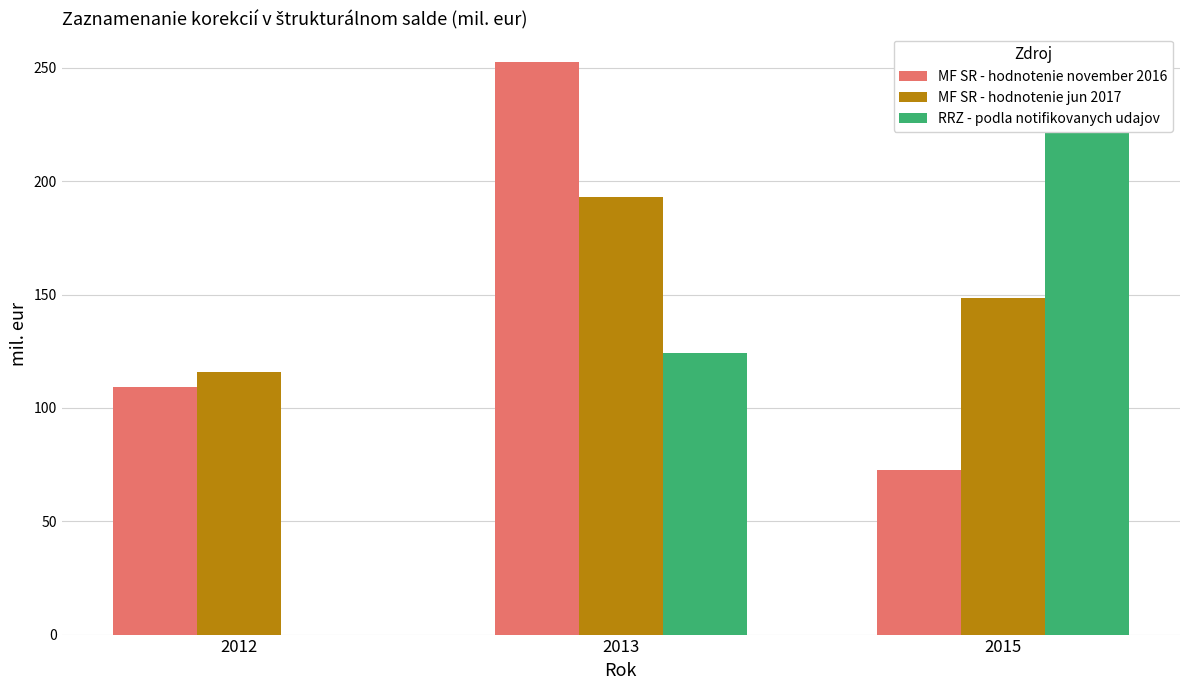

Where is MF SR - hodnotenie jun 2017 nearest to the value 154?

2015